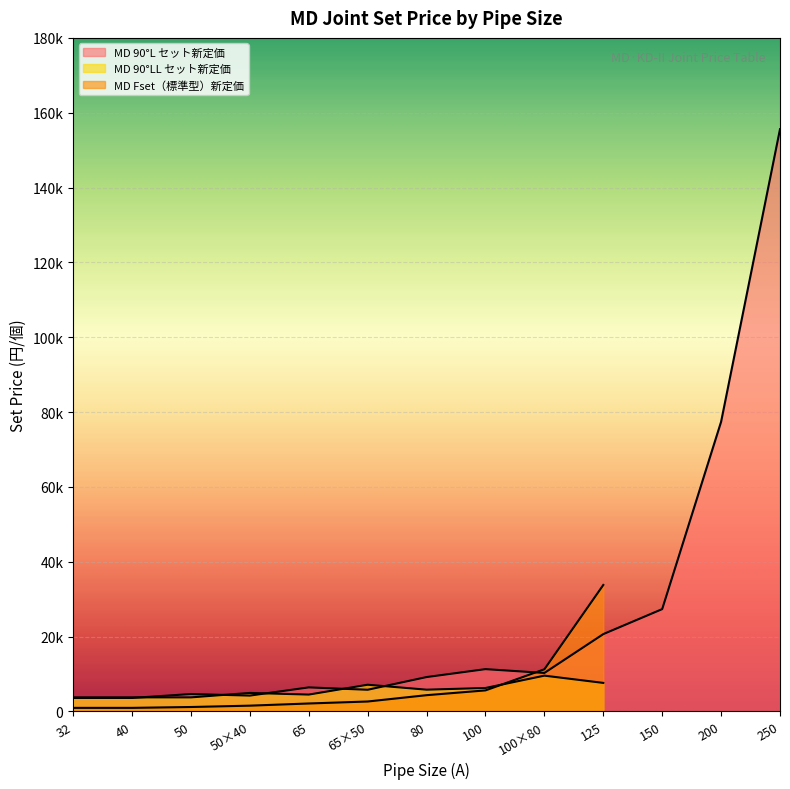

What position from the left is 80?

7